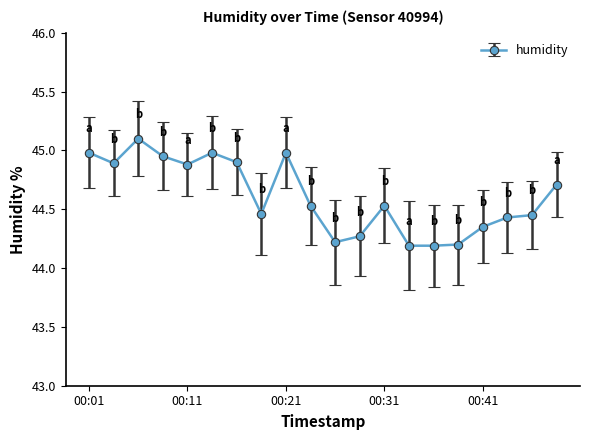

True or false: there are more than 1 points higher than both neighbors.

True